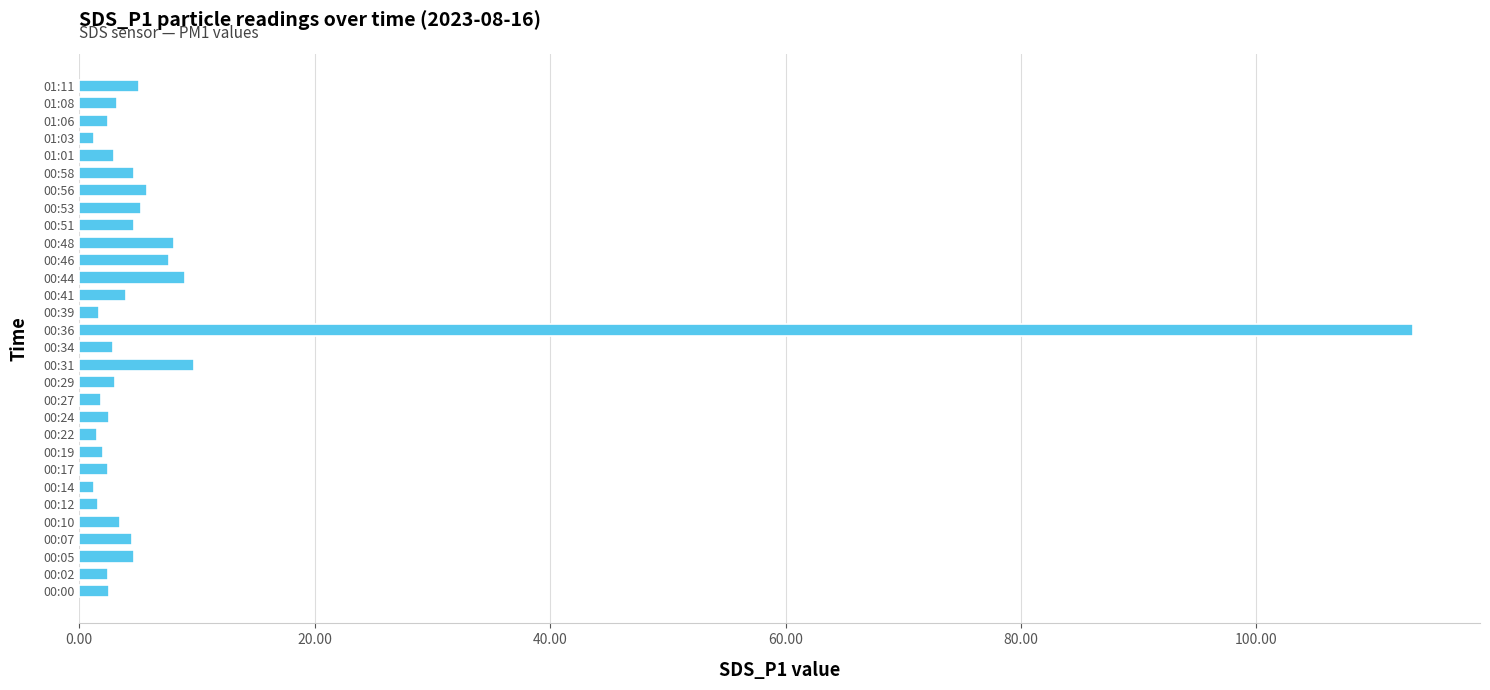

What is the sum of all values?

225.4